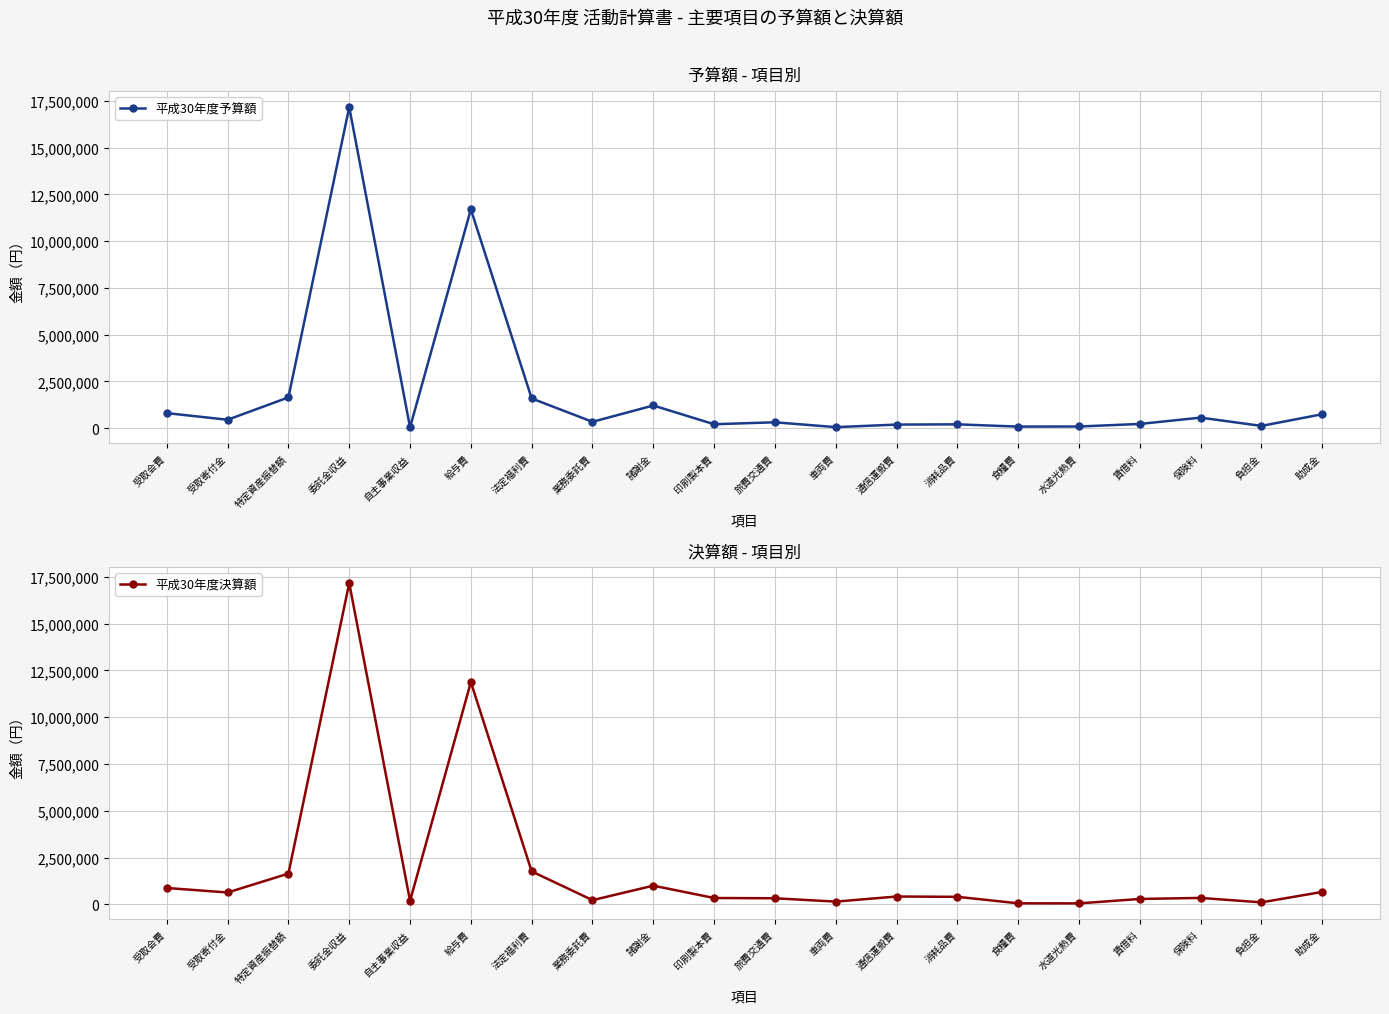

What is the greatest value displayed?

17161200